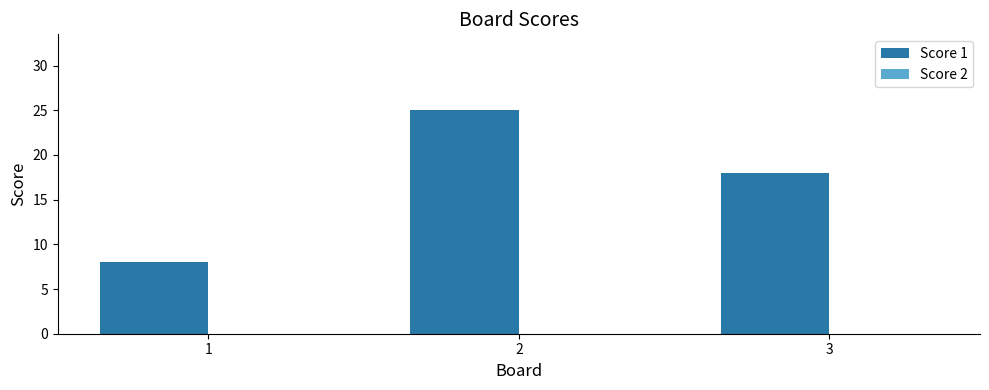

Which category has the highest value across all series?

2